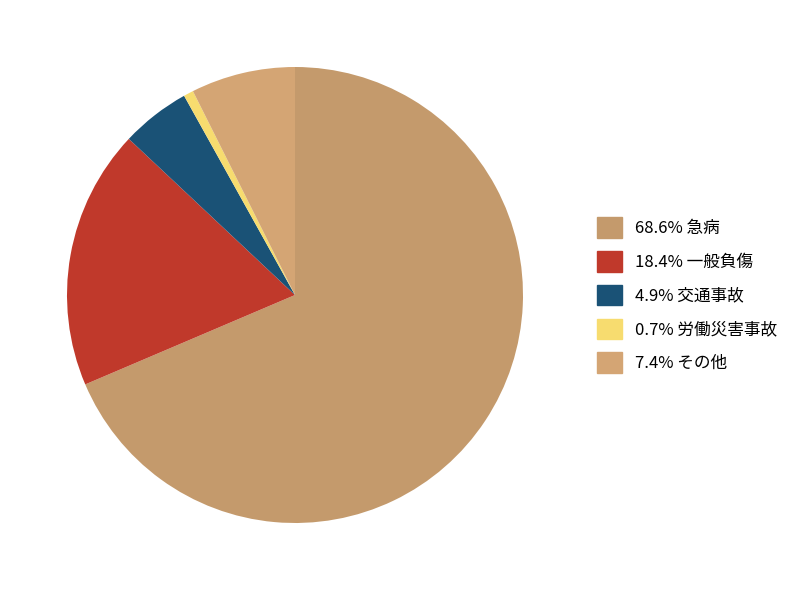

Count the number of slices in the pie.

5